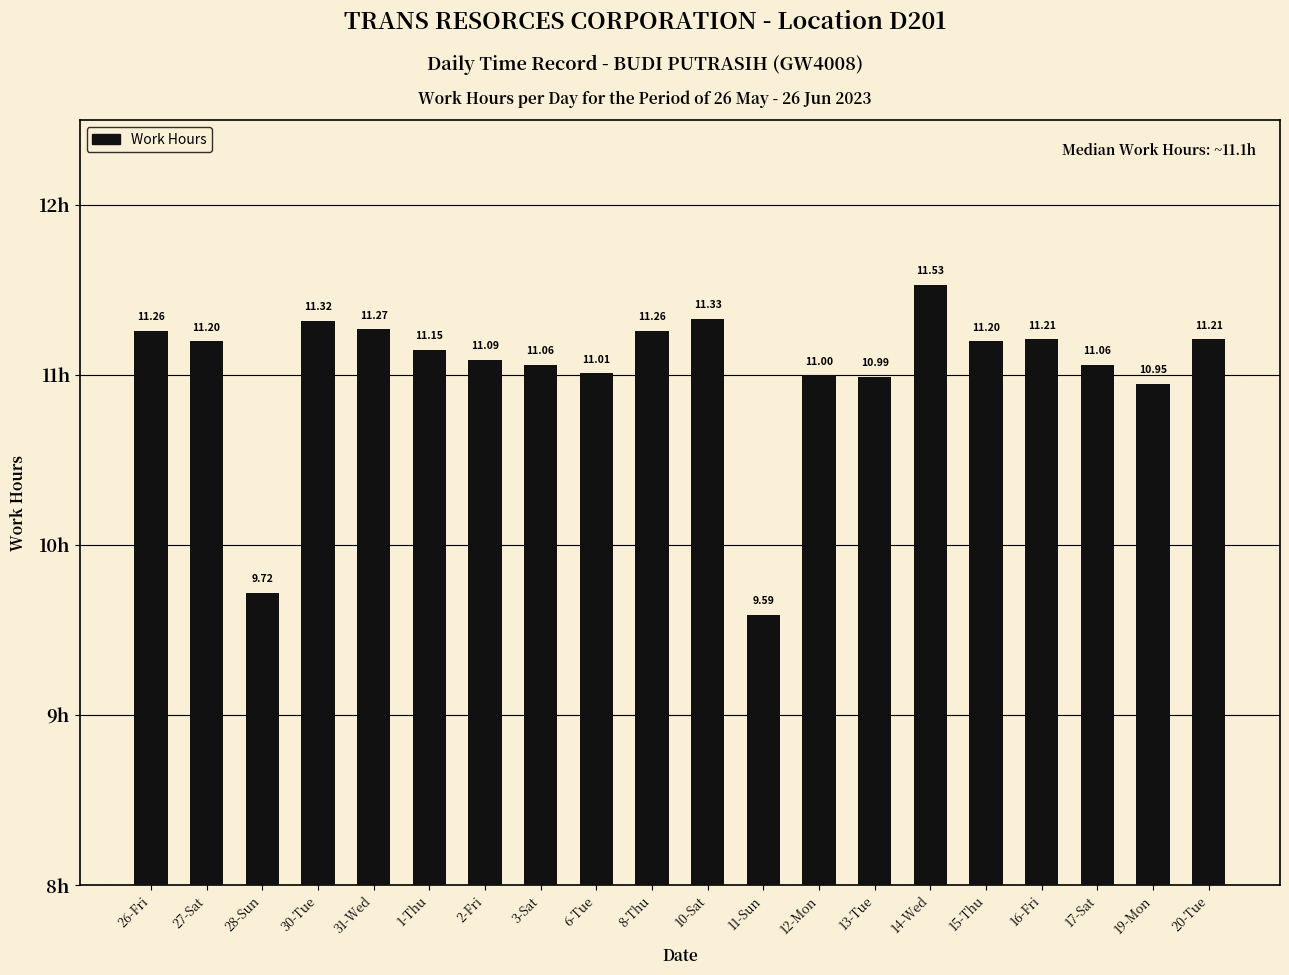

What is the average value?

11.0